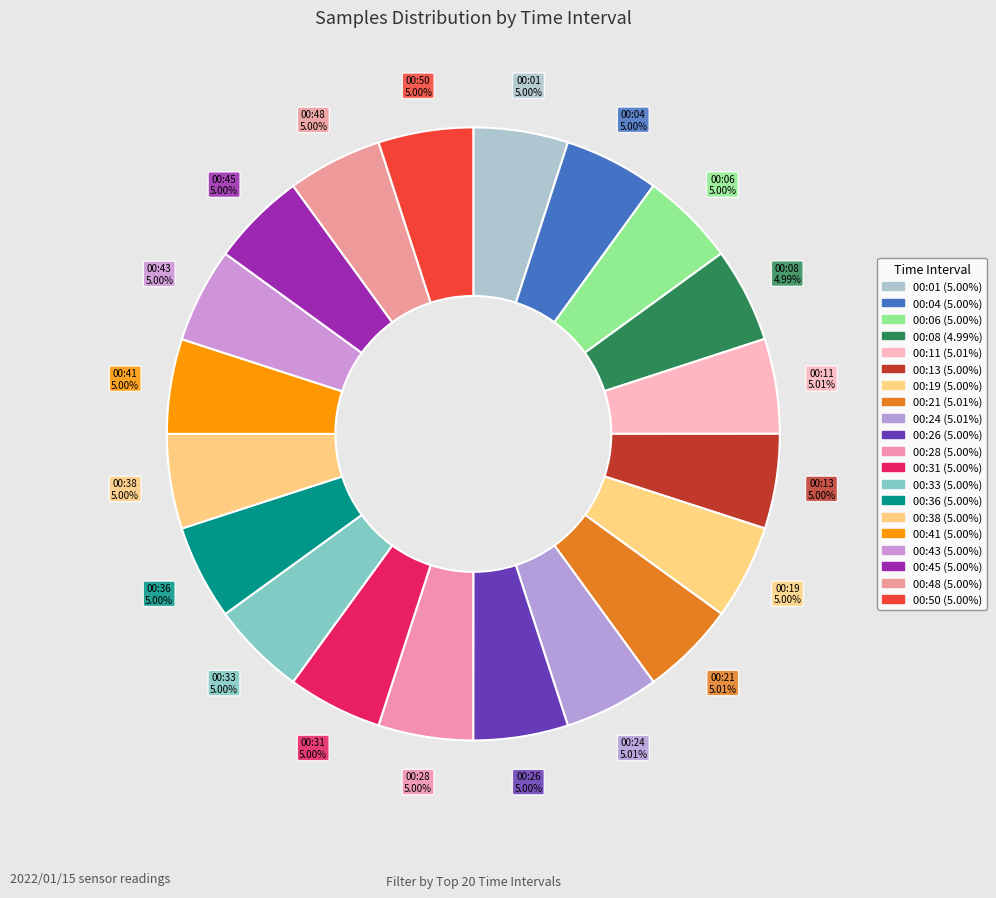

Is it true that 00:19 is 12% of the pie?

False